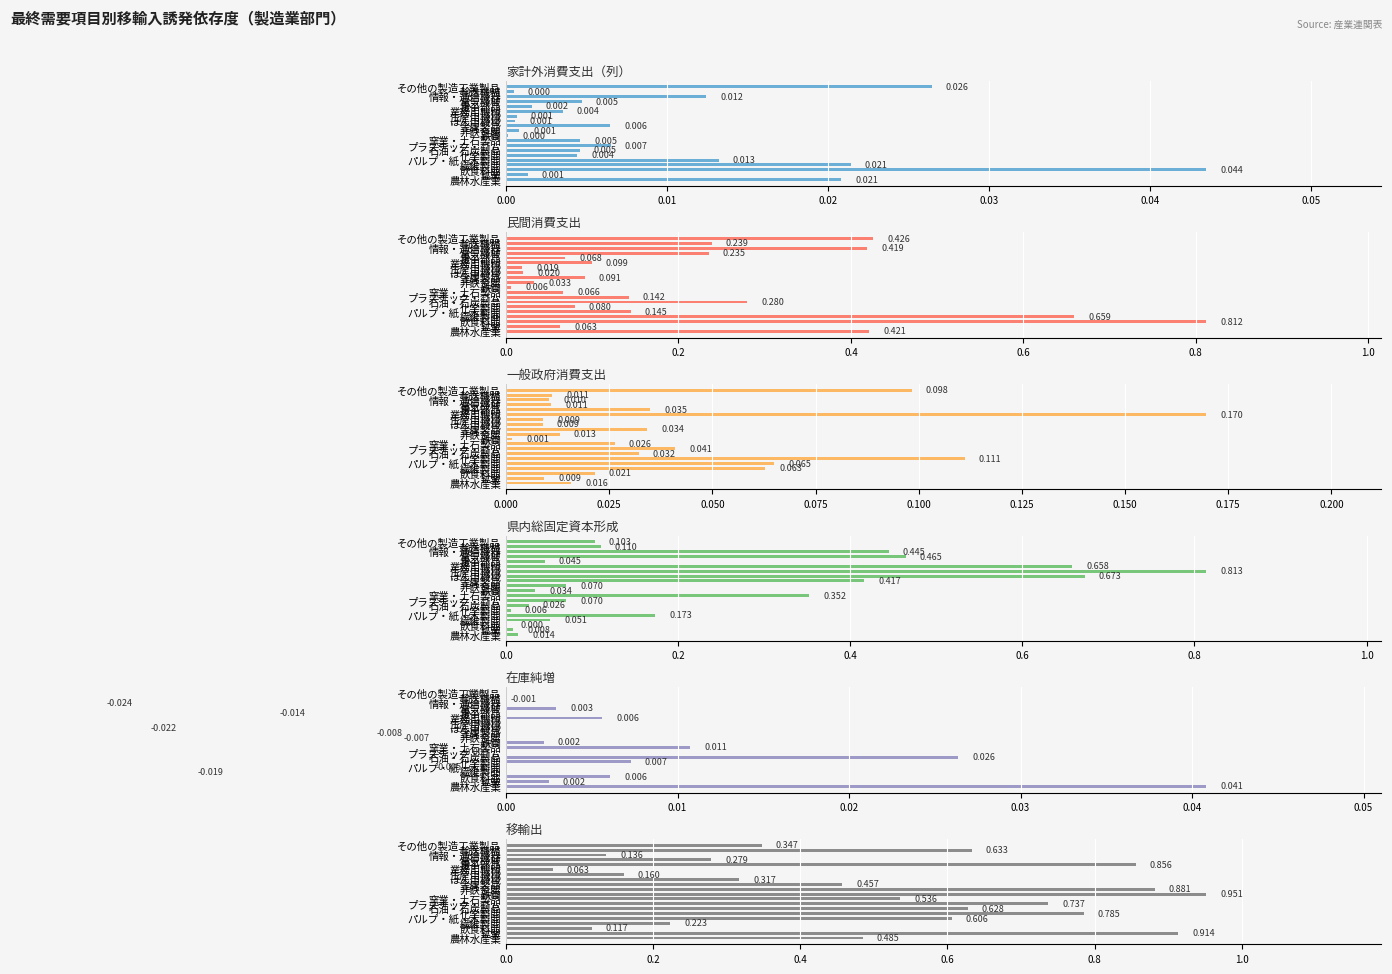

What is the spread (max minus min) of values at 生産用機械?

0.8